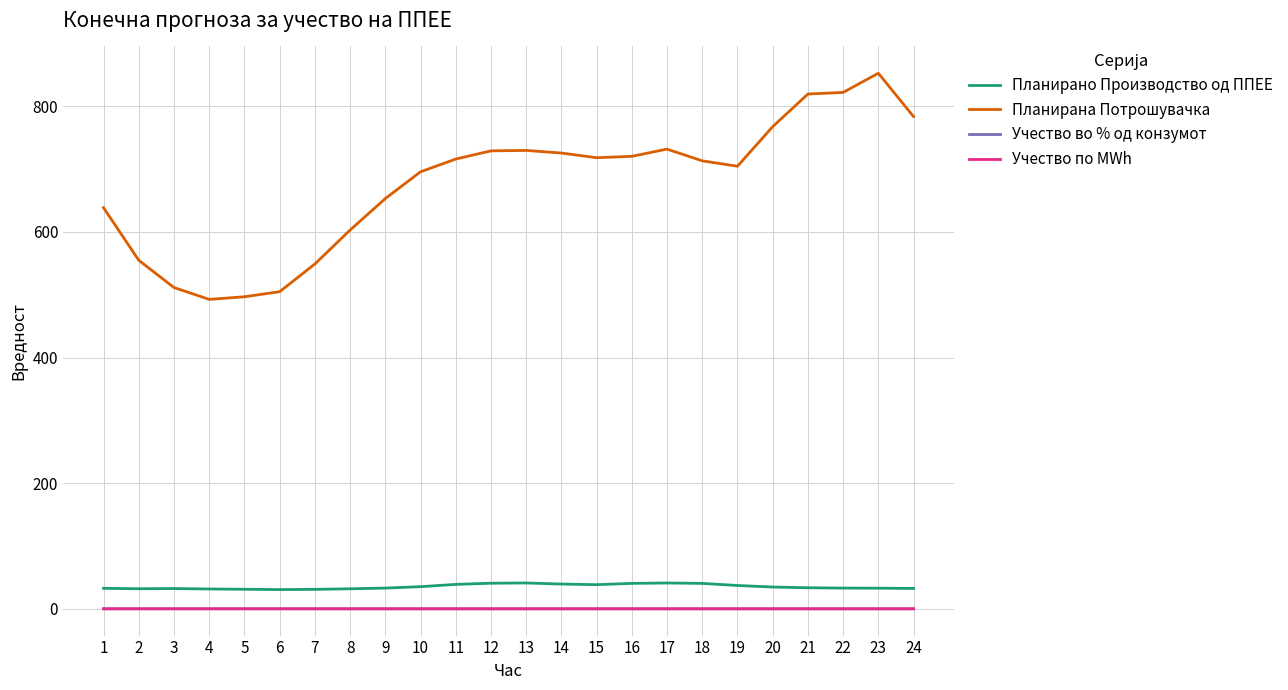

How many lines are shown in the chart?

4